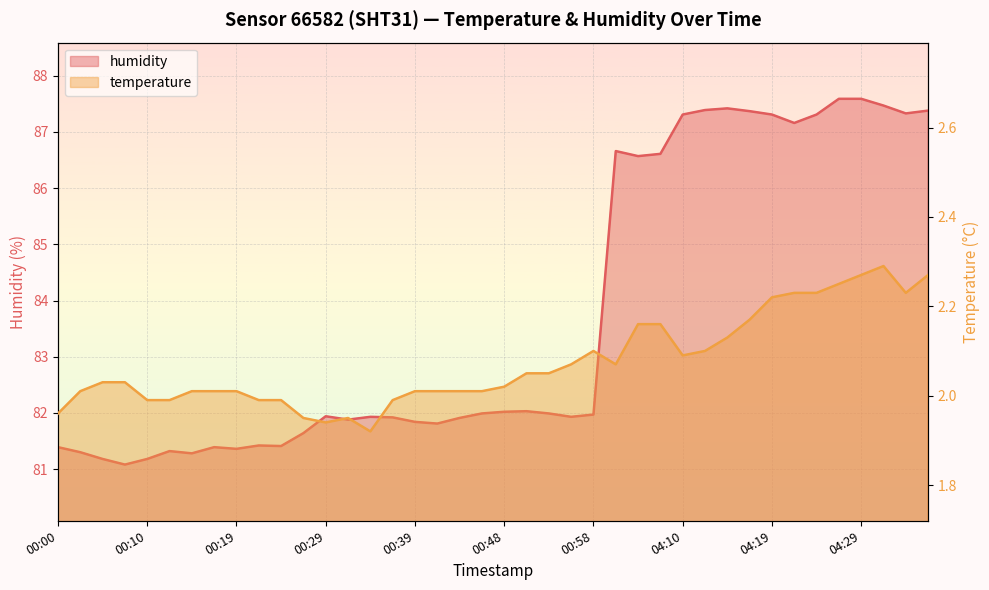

How many lines are shown in the chart?

2